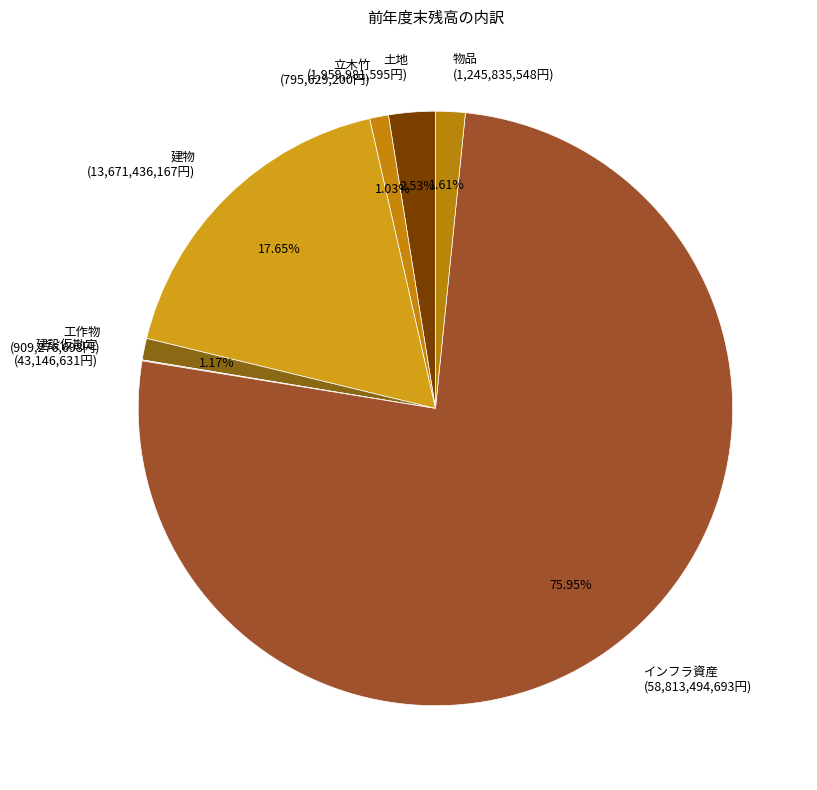

Is there a majority slice in this chart?

Yes